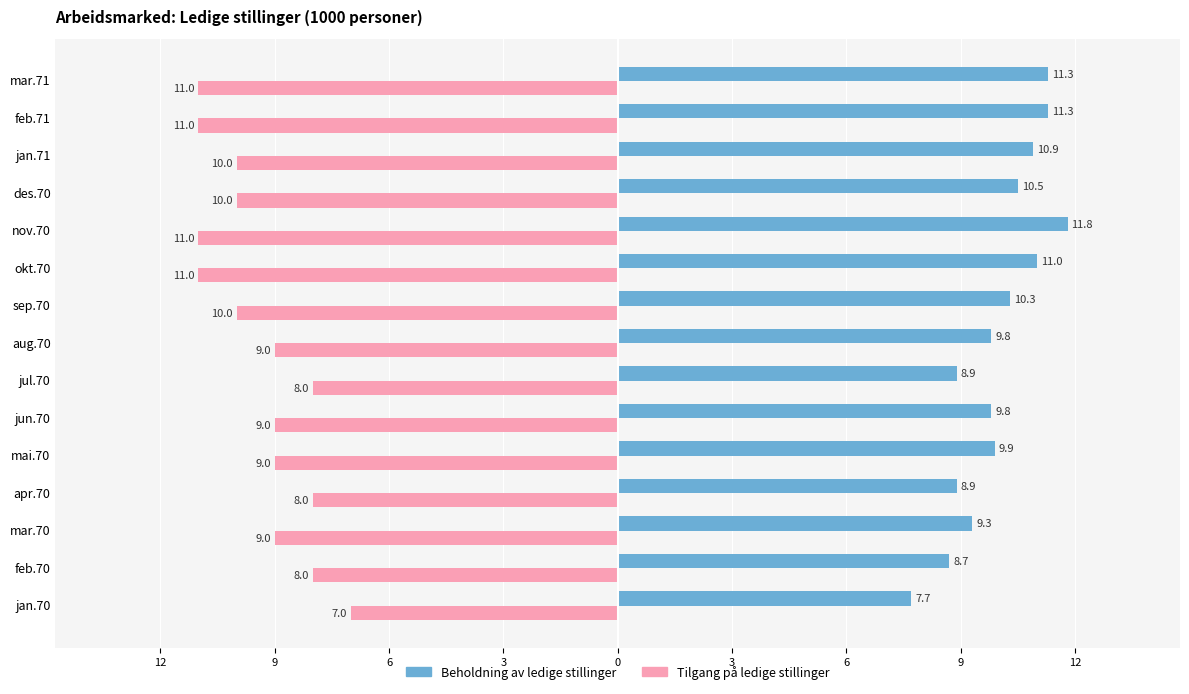

Reading left to right, what are all the values shown in this chart?

Beholdning av ledige stillinger: 7.7	8.7	9.3	8.9	9.9	9.8	8.9	9.8	10.3	11.0	11.8	10.5	10.9	11.3	11.3
Tilgang på ledige stillinger: -7.0	-8.0	-9.0	-8.0	-9.0	-9.0	-8.0	-9.0	-10.0	-11.0	-11.0	-10.0	-10.0	-11.0	-11.0